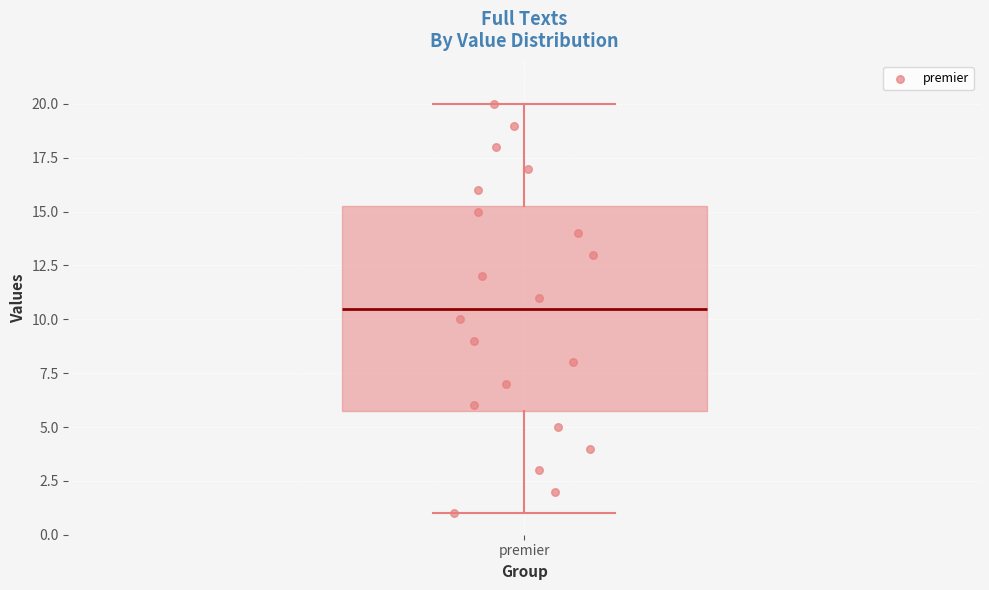

Transcribe this box plot: give where the median line is, the range the box spans, and where the two whiskers end, as read against the y-axis. The values are not printed on the chart, so give them approximately, as read against the axis.

median 10.5, box 6.0 to 15.5, whiskers 1.0 to 20.0